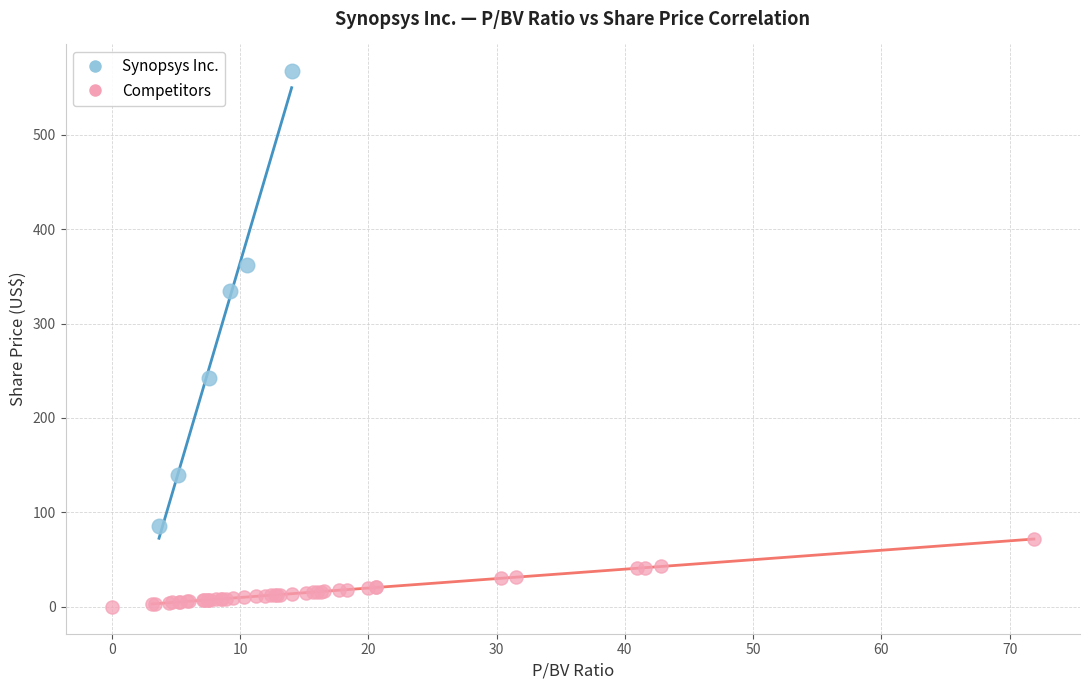

Which series reaches the minimum Y coordinate?

Competitors